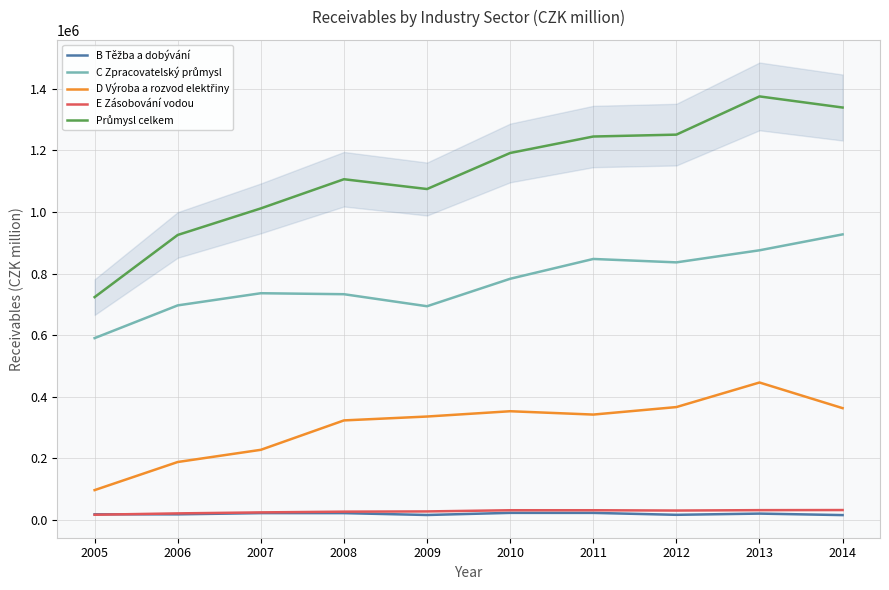

What is the maximum value for E Zásobování vodou?

32455